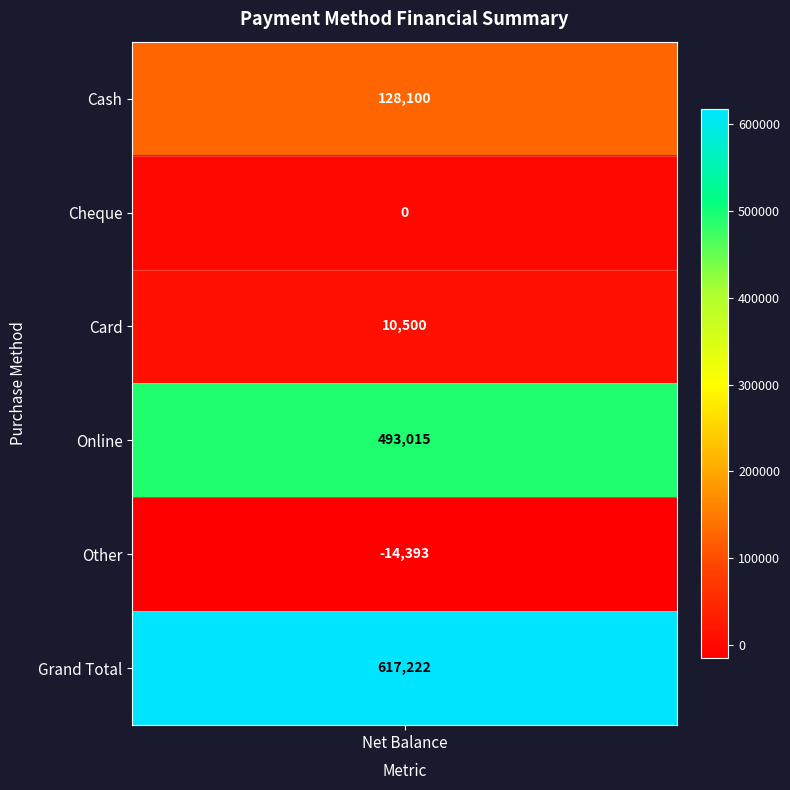

The value at 1 is 210508. True or false?

False